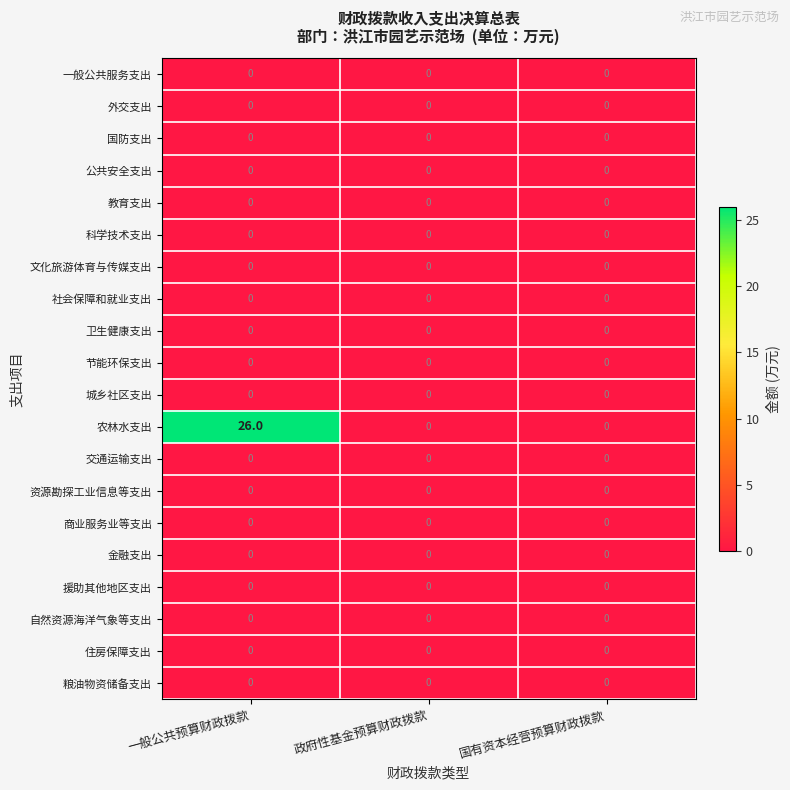

Count the number of categories in the chart.

3